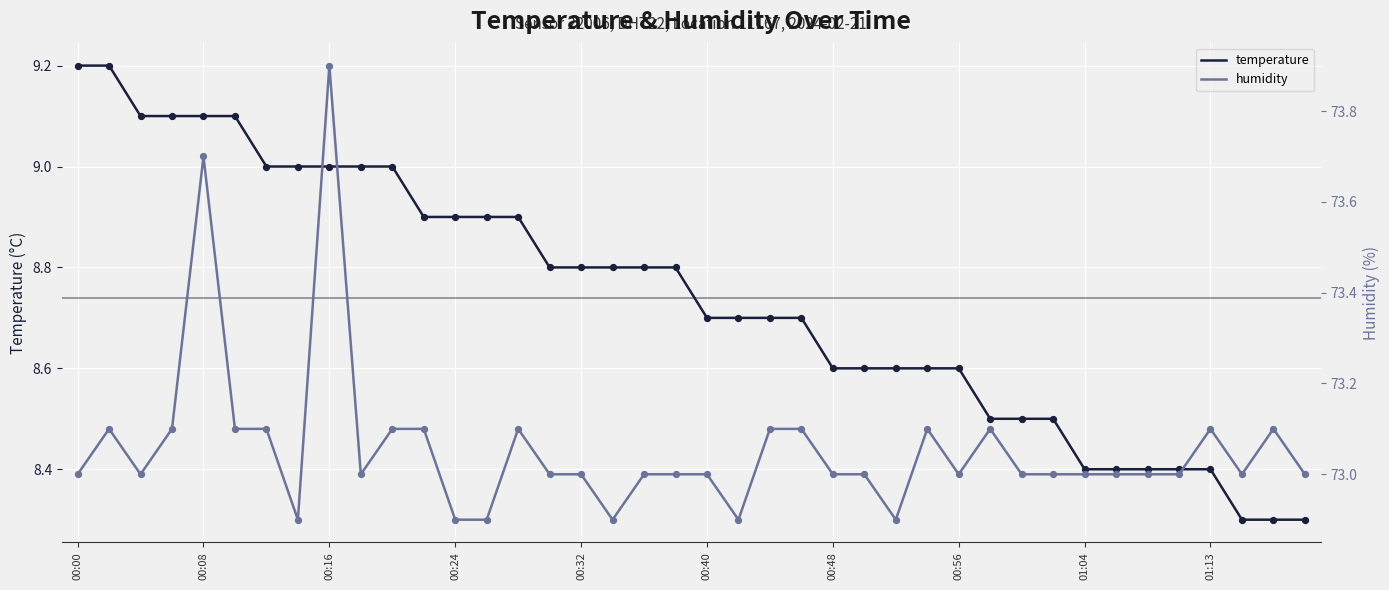

Is the value of temperature at 22 greater than the value of humidity at 35?

No